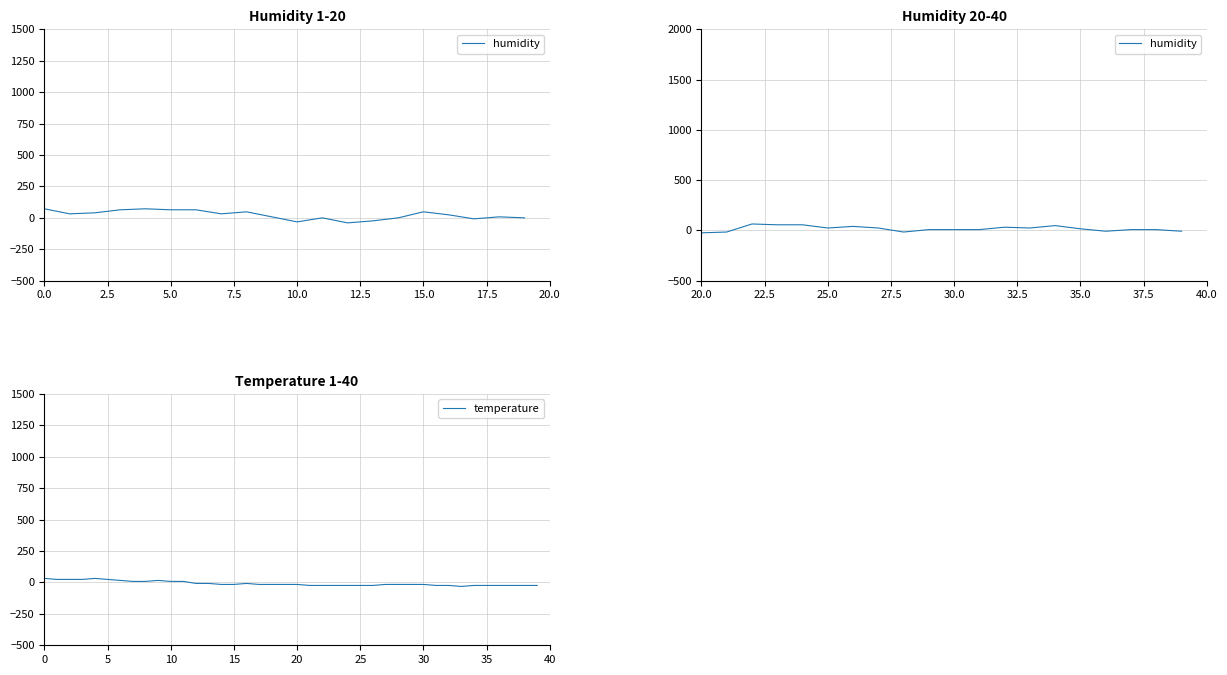

How many data points are less than -16?

25